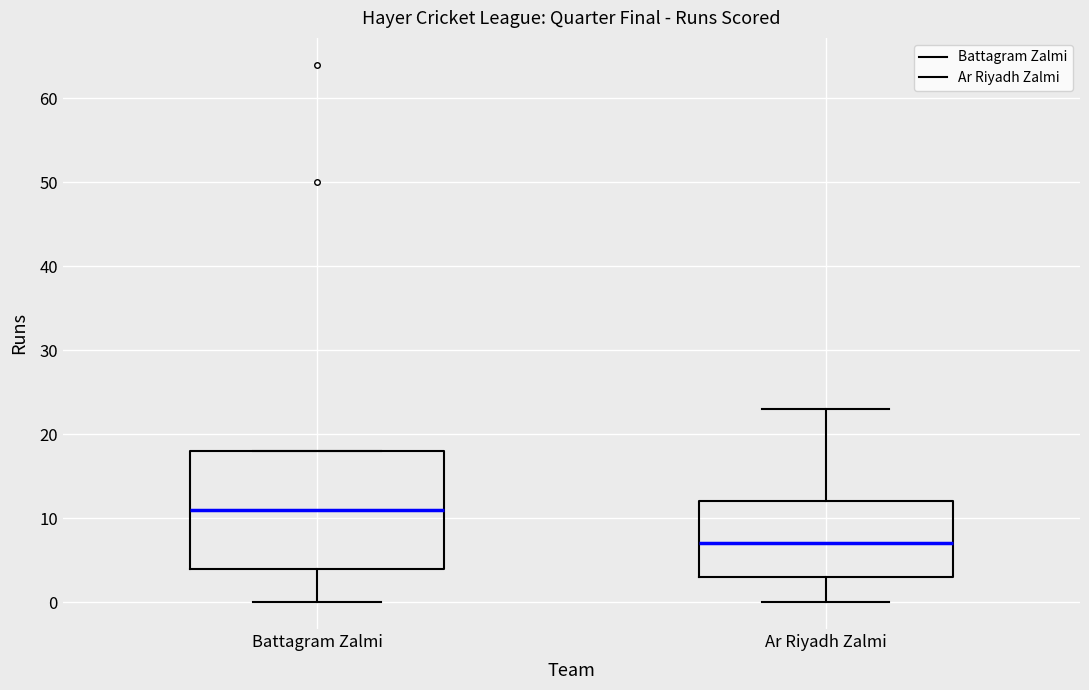

Reading left to right, read every box against the y-axis: the position of its median line, the range the box covers, and the ends of its whiskers. The values are not printed on the chart, so give them approximately, as read against the axis.

Battagram Zalmi: median 11, box 4 to 18, whiskers 0 to 18
Ar Riyadh Zalmi: median 7, box 3 to 12, whiskers 0 to 23